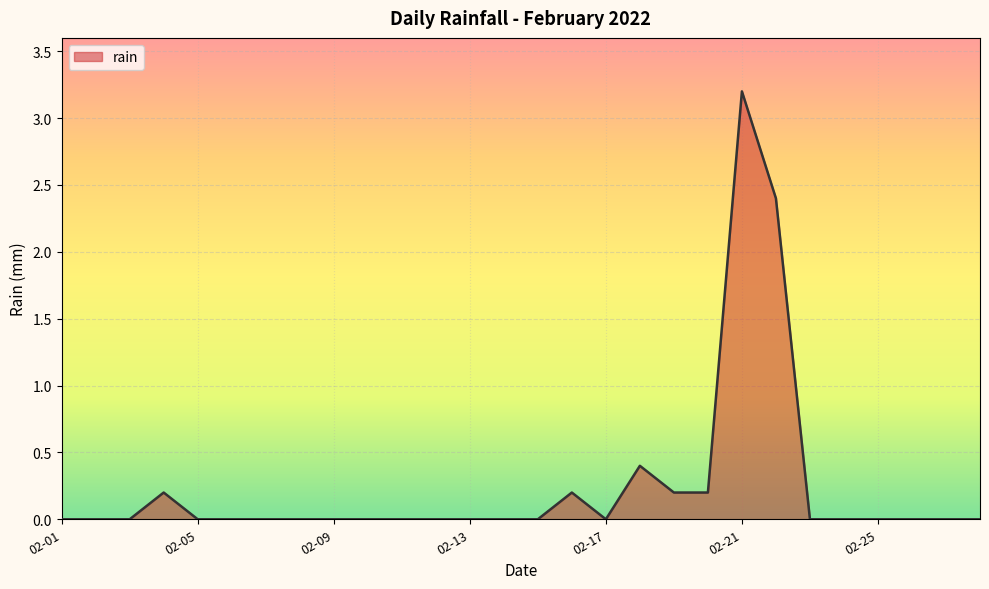

What is the difference between the second highest and minimum values?

2.4